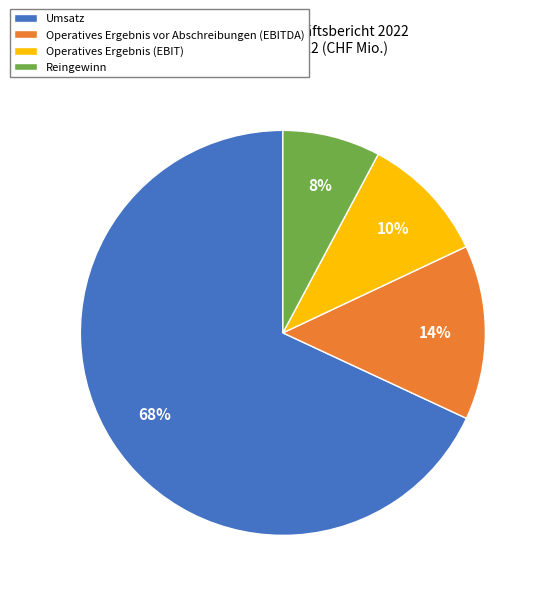

What is the ratio of the value at Operatives Ergebnis (EBIT) to the value at Umsatz?

0.1